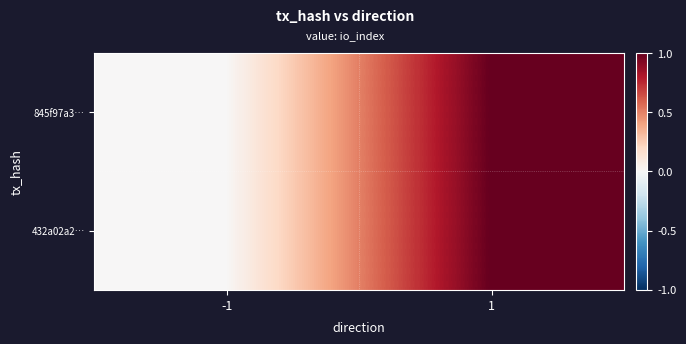

Reading left to right, transcribe all the data shown in this chart.

845f97a3…: -1=0	1=1
432a02a2…: -1=0	1=1